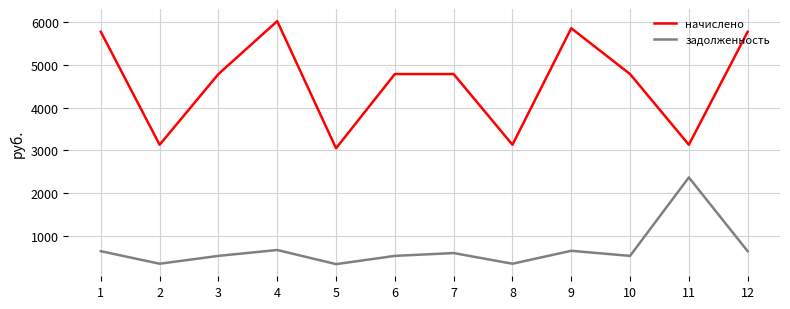

What are all the series names shown in the legend?

начислено, задолженность